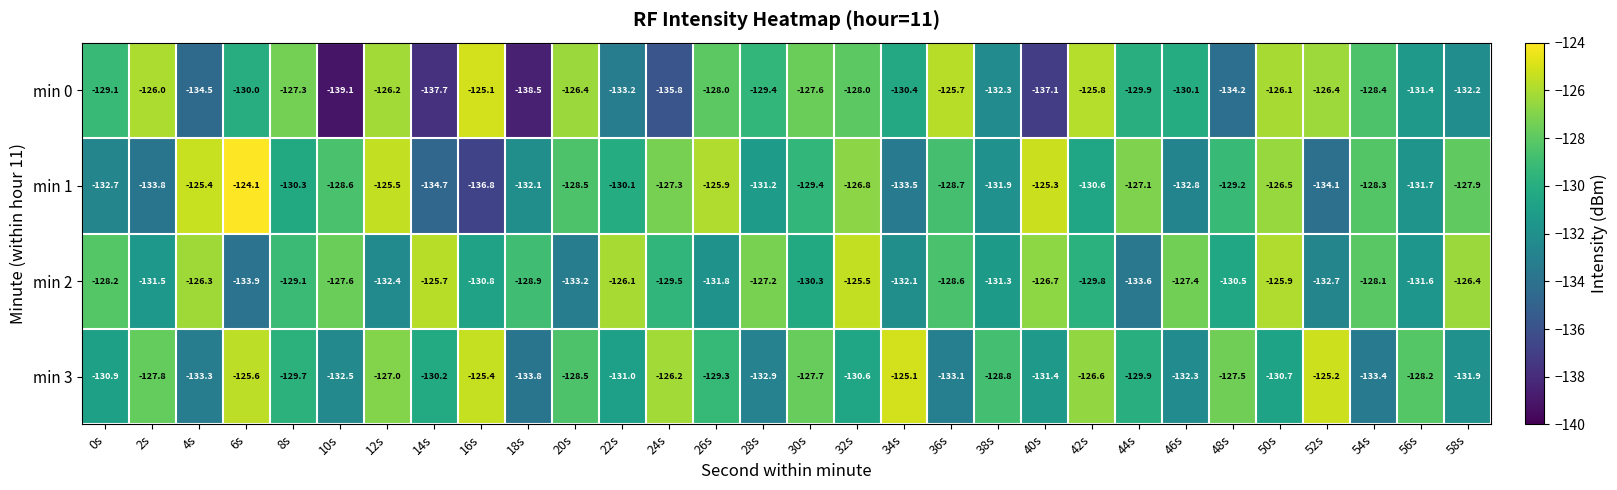

At how many categories does at least one series exceed -132?

30